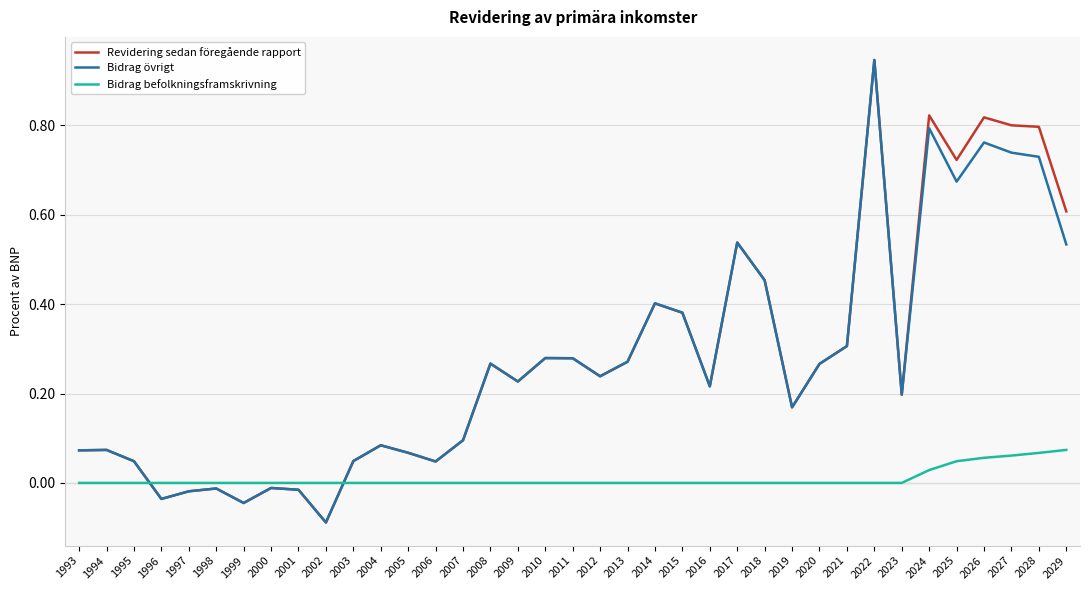

At which category is the sum across all series the highest?

2022